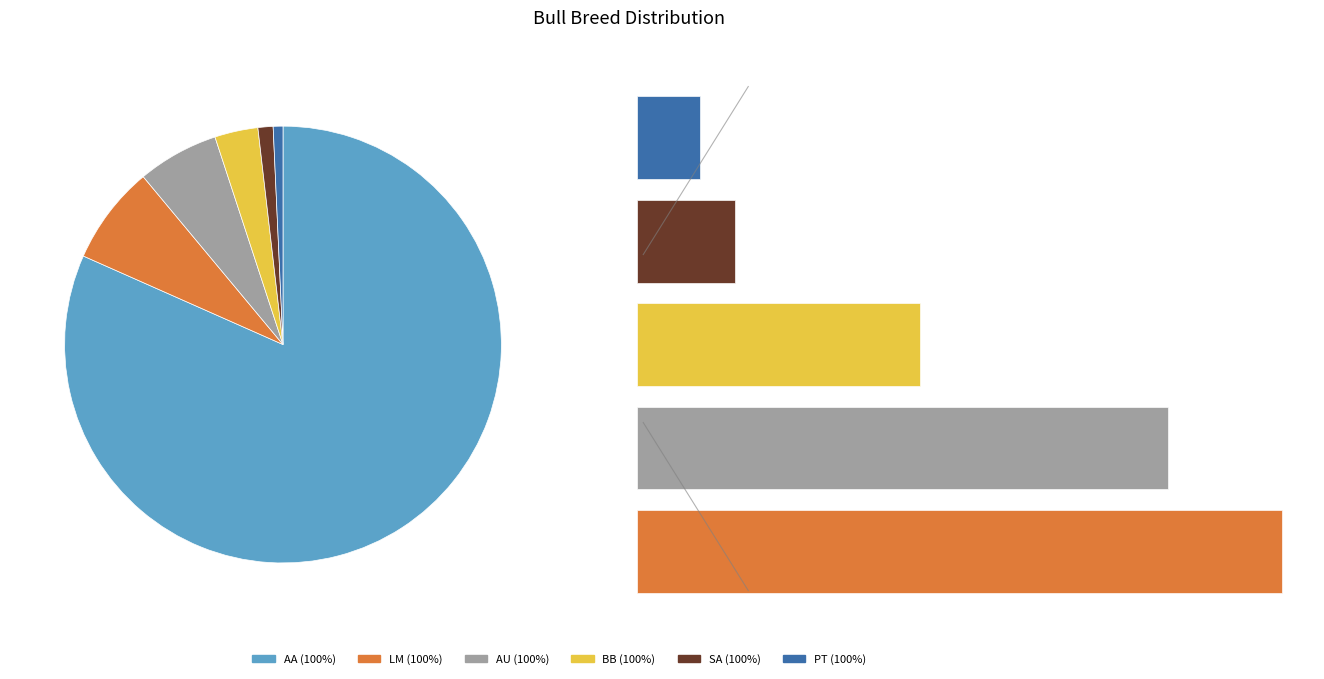

How many slices are in this pie chart?

6